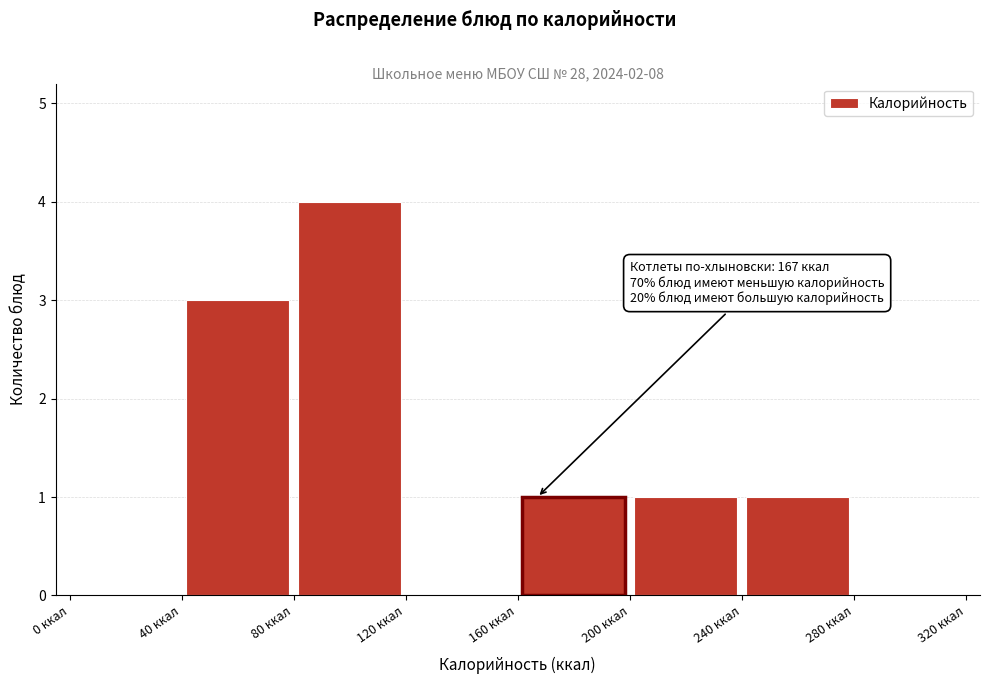

Which range on the x-axis has the tallest bar?

80 to 120